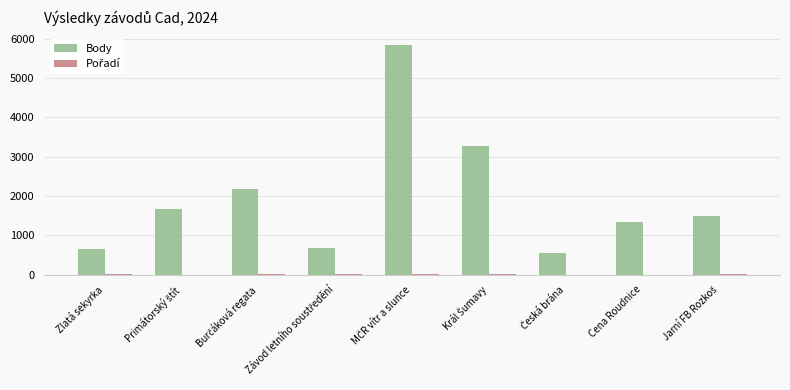

What is the greatest value displayed?

5836